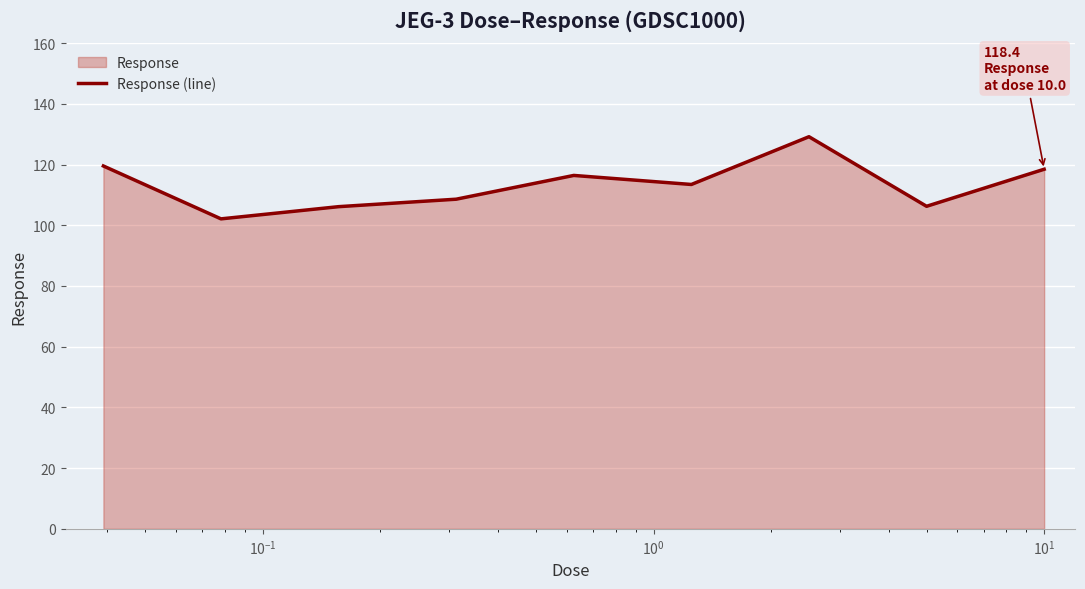

What is the smallest value displayed?

102.1